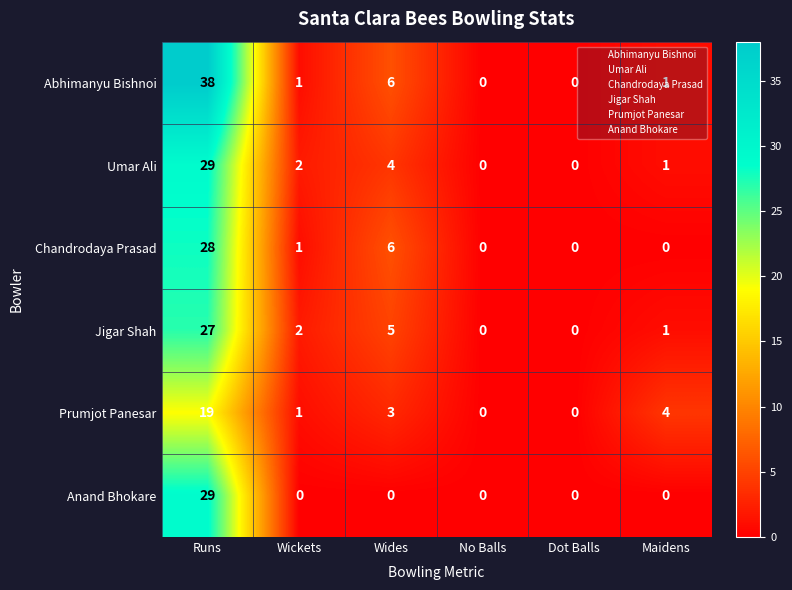

Count the number of categories in the chart.

6